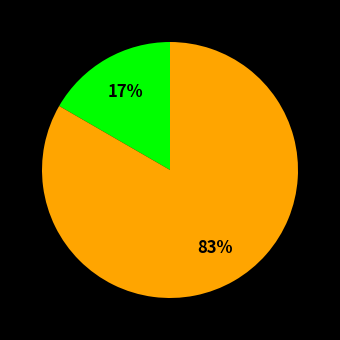

Is there any slice that represents more than half of the pie?

Yes